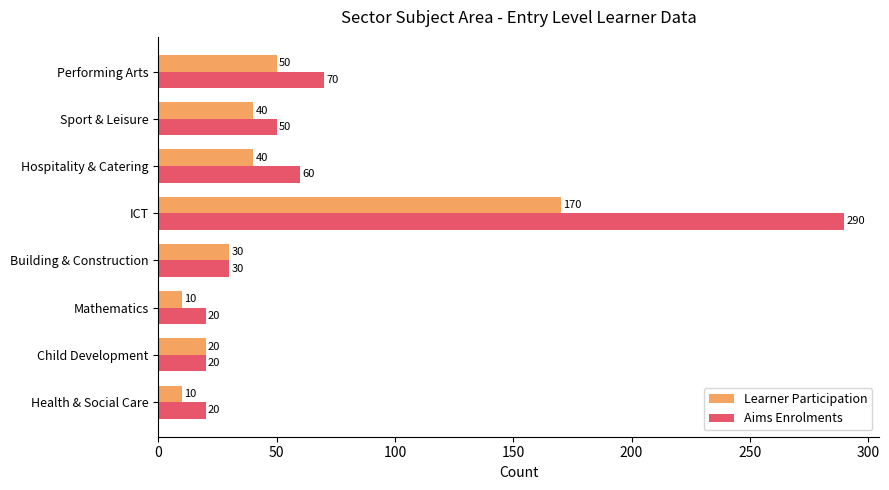

Rank the series by their average value, from lowest to highest.

Learner Participation, Aims Enrolments